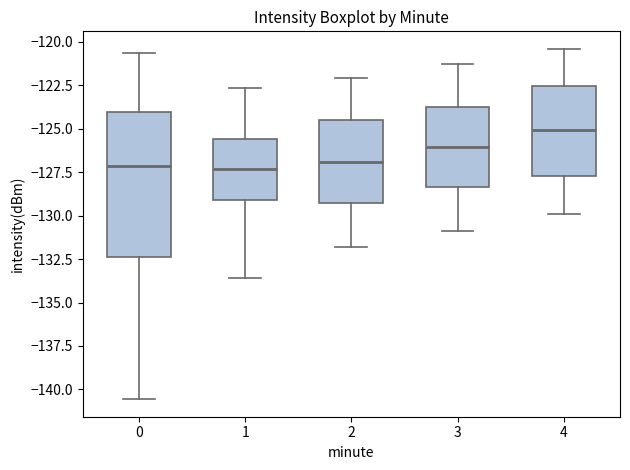

Comparing the boxes themselves (not the whiskers), which one is the tallest?

0